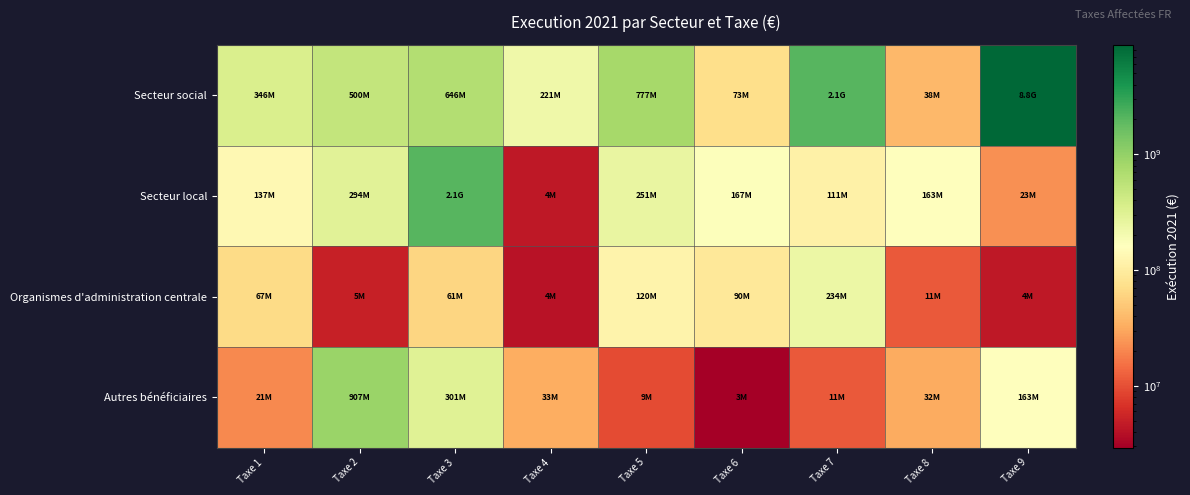

Which series changed the most between Taxe 1 and Taxe 5?

Secteur social